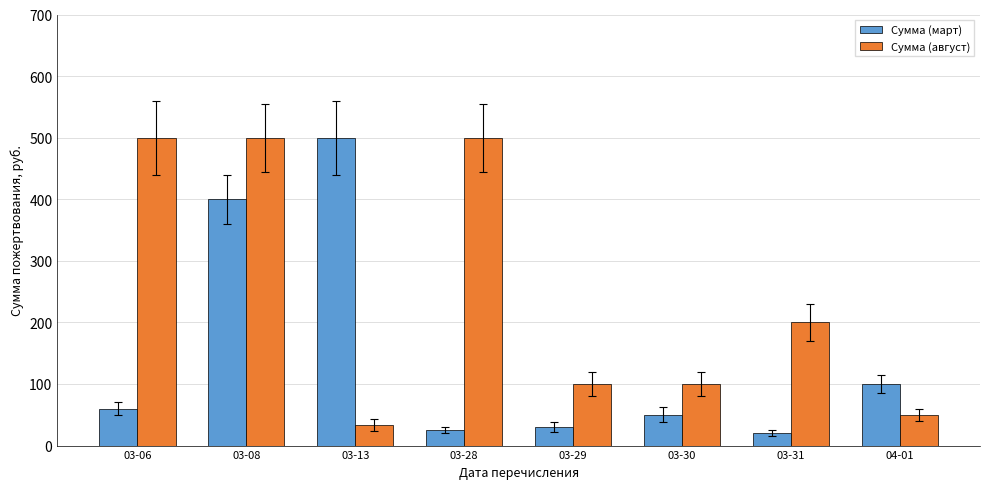

How many Сумма (август) values are between 100 and 500?

6